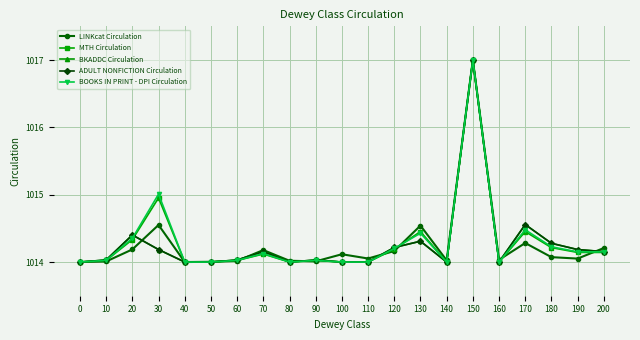

Between 60 and 70, which series saw the biggest shift?

LINKcat Circulation